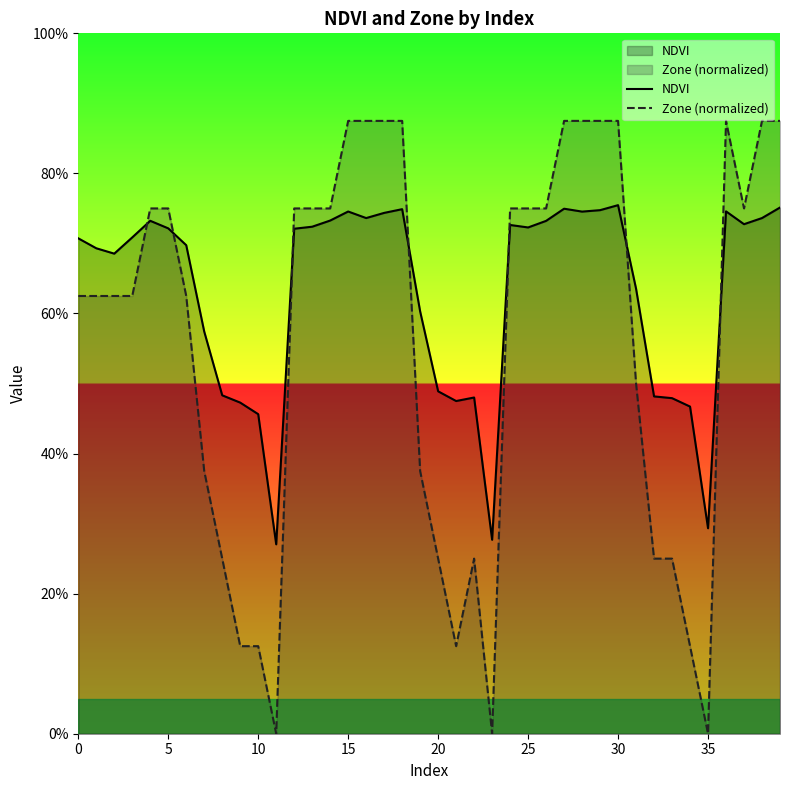

Is it true that NDVI equals 0.7 at 16?

True